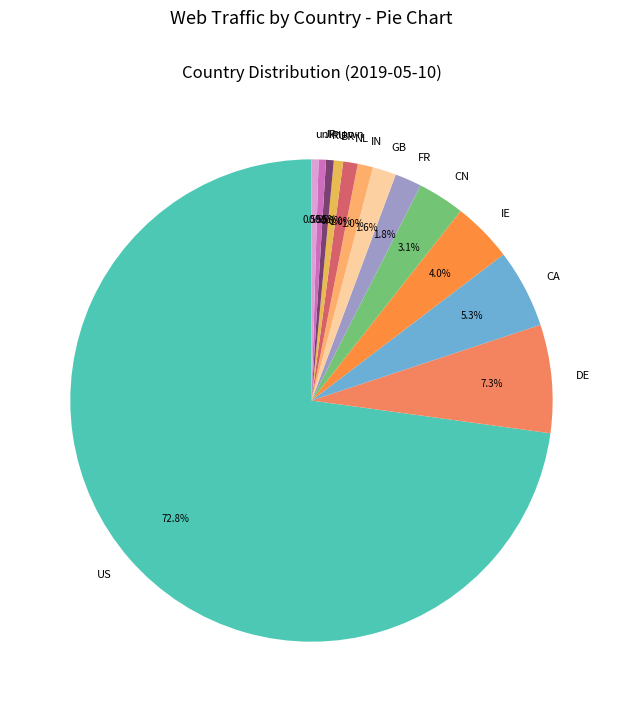

What is the ratio of the value at IN to the value at FR?

0.6